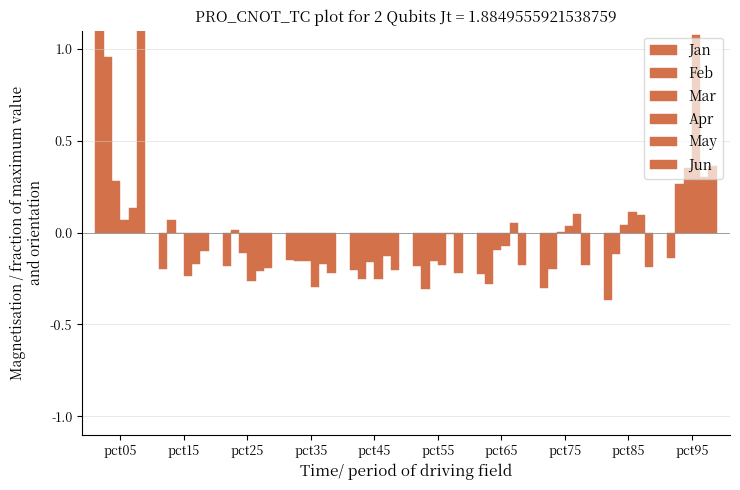

What is the total value across all series at pct85?

-0.4